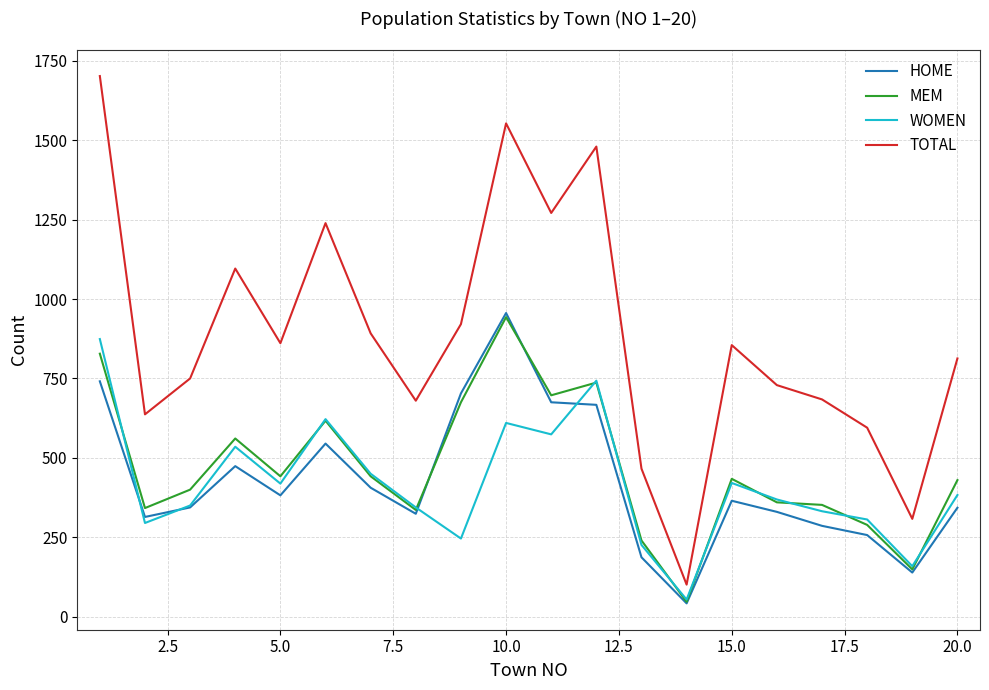

Which series has the largest total across all categories?

TOTAL